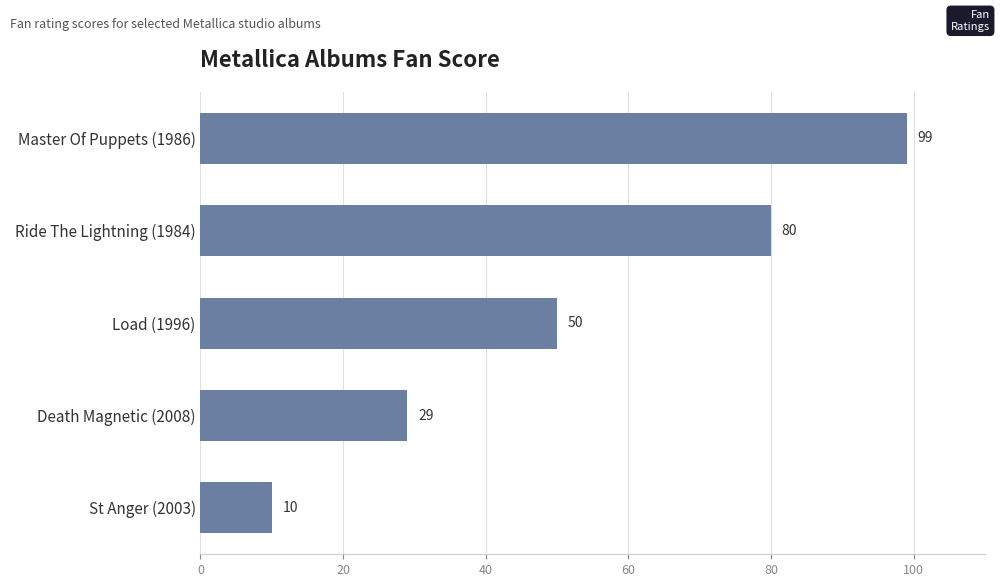

What is the smallest value displayed?

10